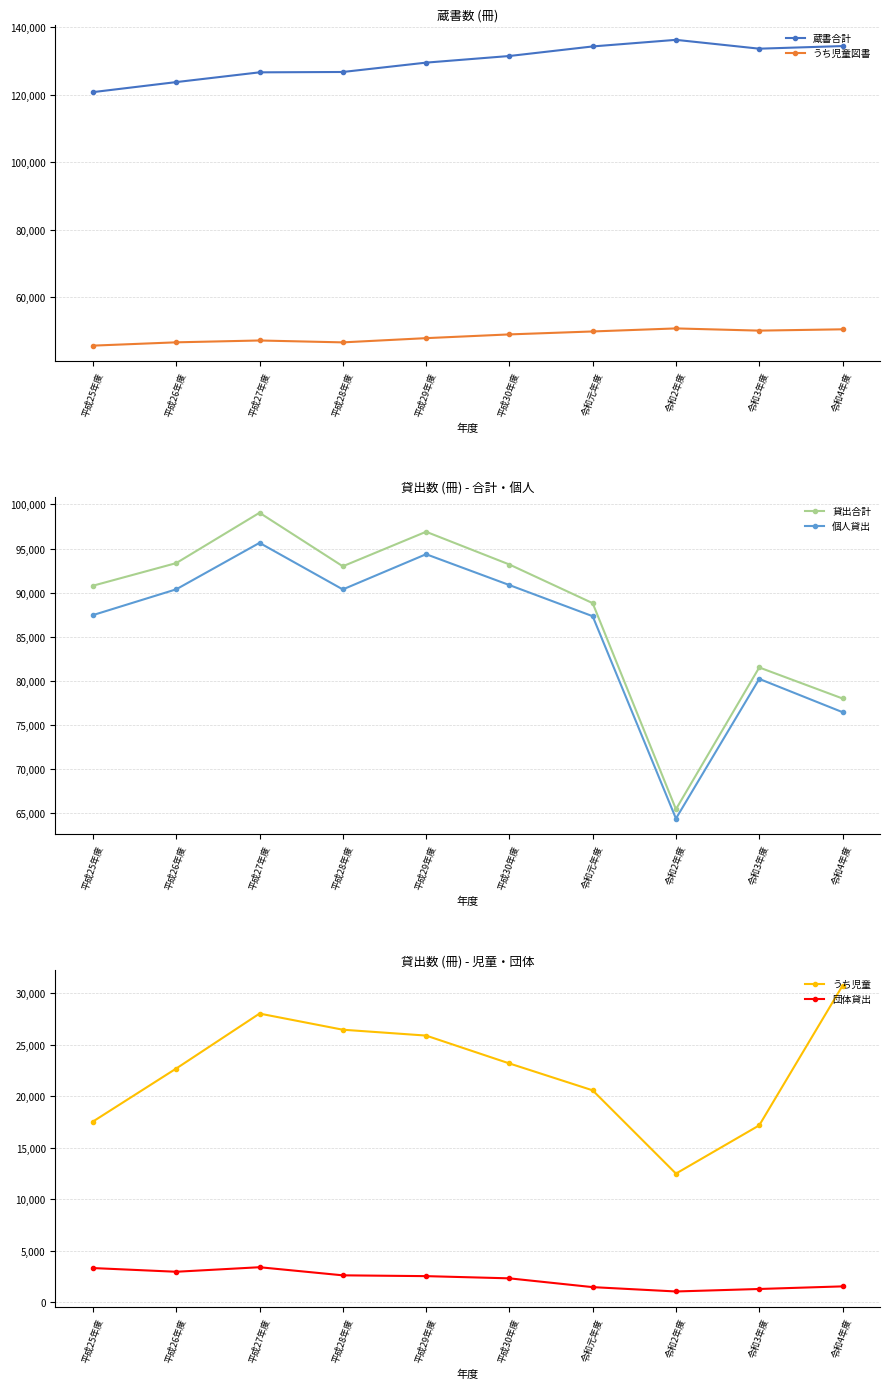

What position from the left is 平成27年度?

3